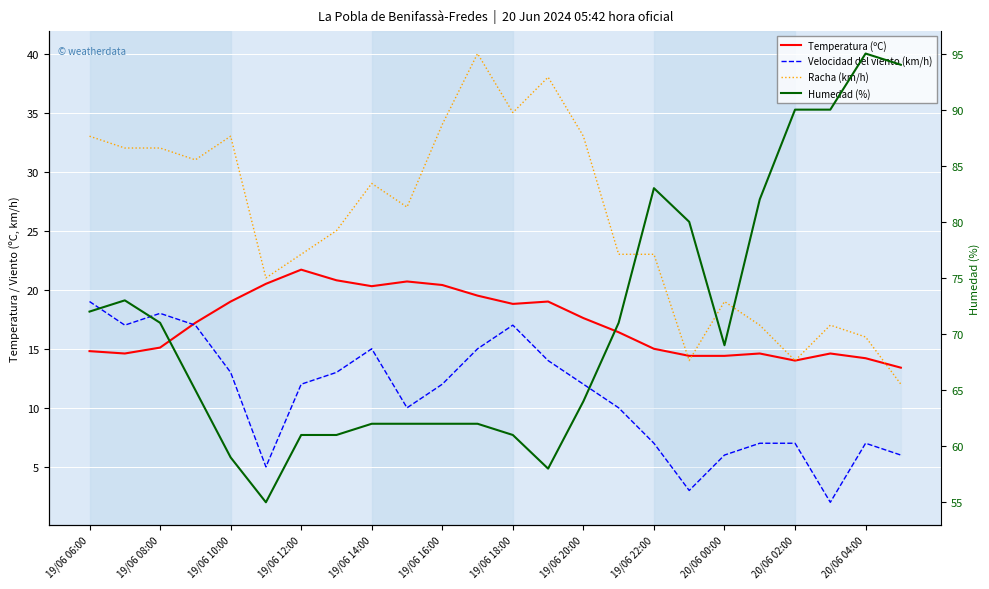

At 19/06 22:00, list the series in order from smallest to largest.

Velocidad del viento (km/h), Temperatura (ºC), Racha (km/h), Humedad (%)